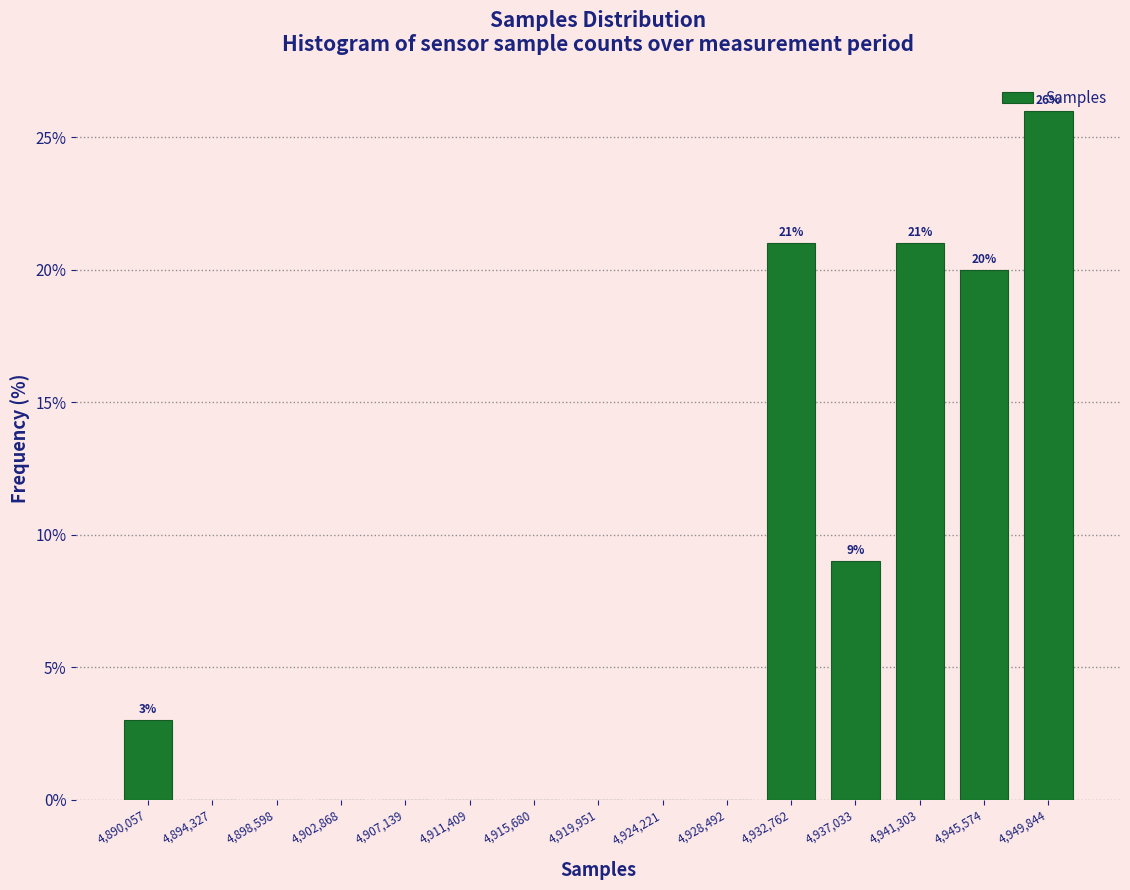

Over which range of the x-axis is the bar tallest?

4947500 to 4952000